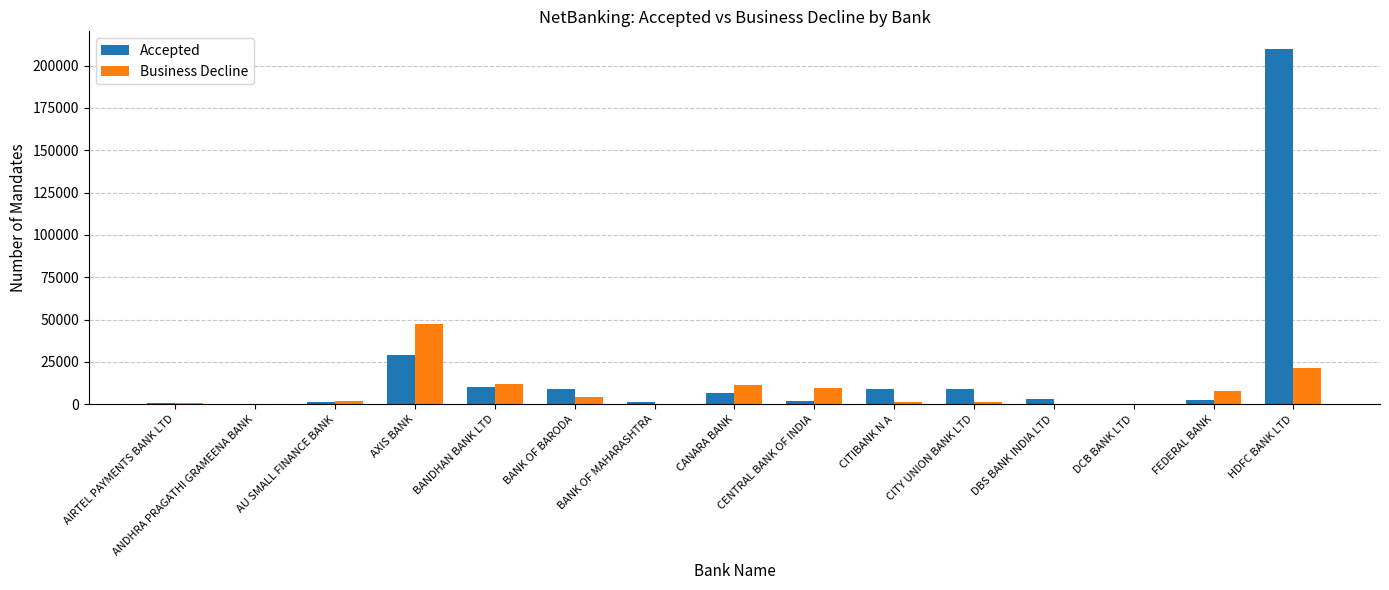

Which label corresponds to the largest value in the chart?

HDFC BANK LTD